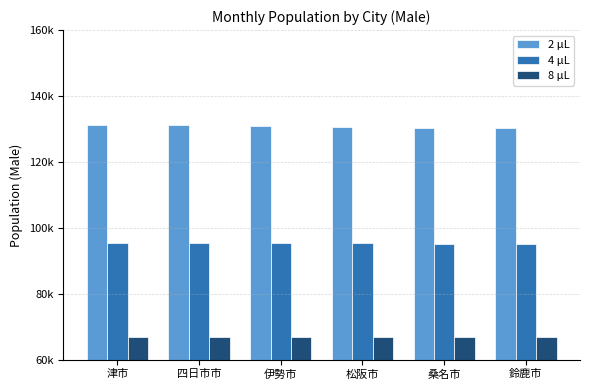

Where does the 2 μL series first go above 130966?

津市